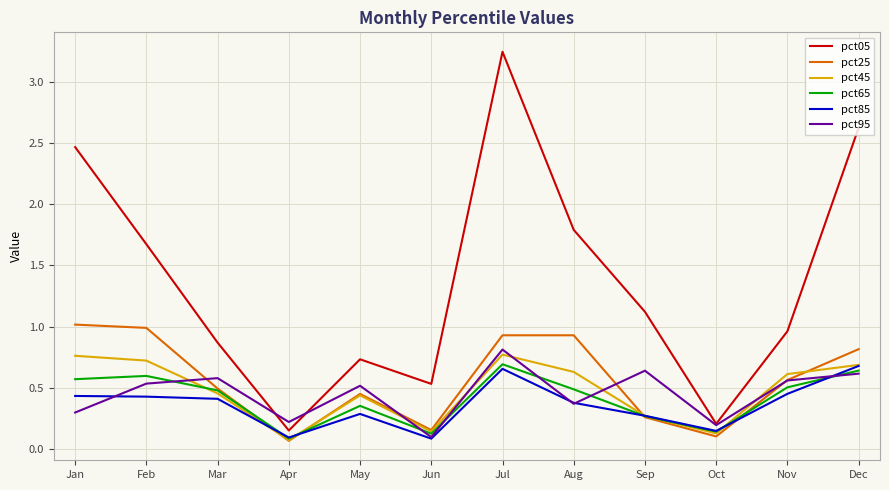

The pct85 series shows 0.4 at Sep. True or false?

False